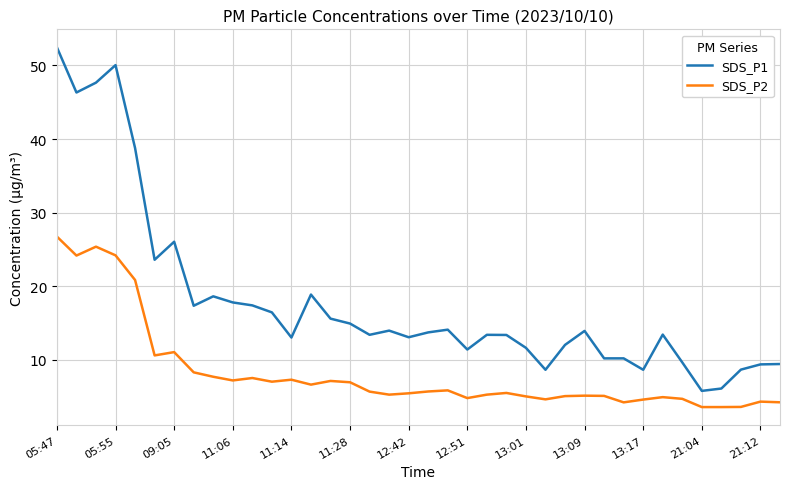

Rank the series by their maximum value, from highest to lowest.

SDS_P1, SDS_P2